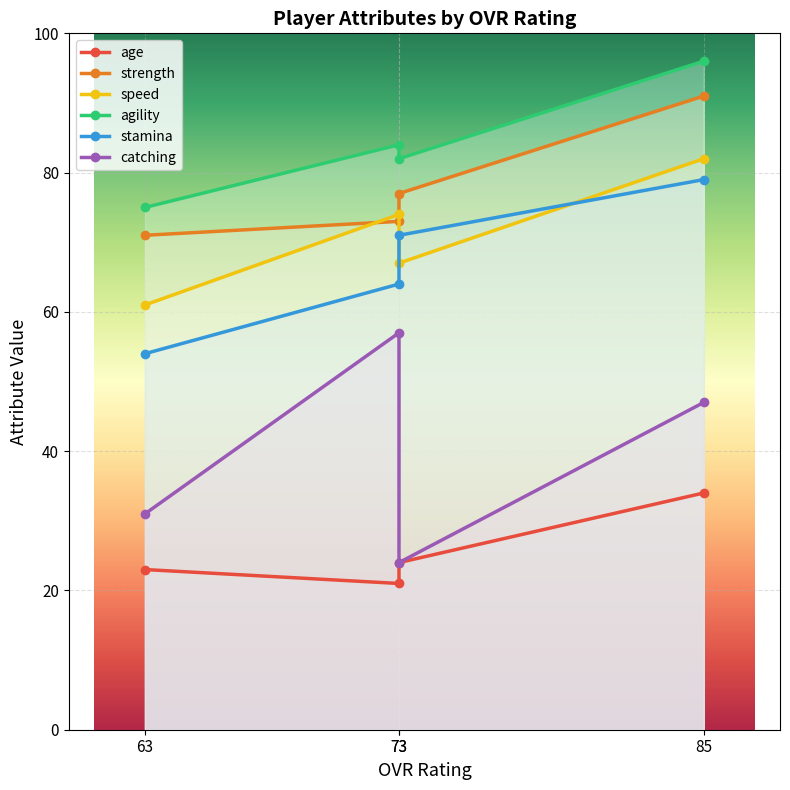

Between 73 and 63, which series saw the biggest shift?

catching